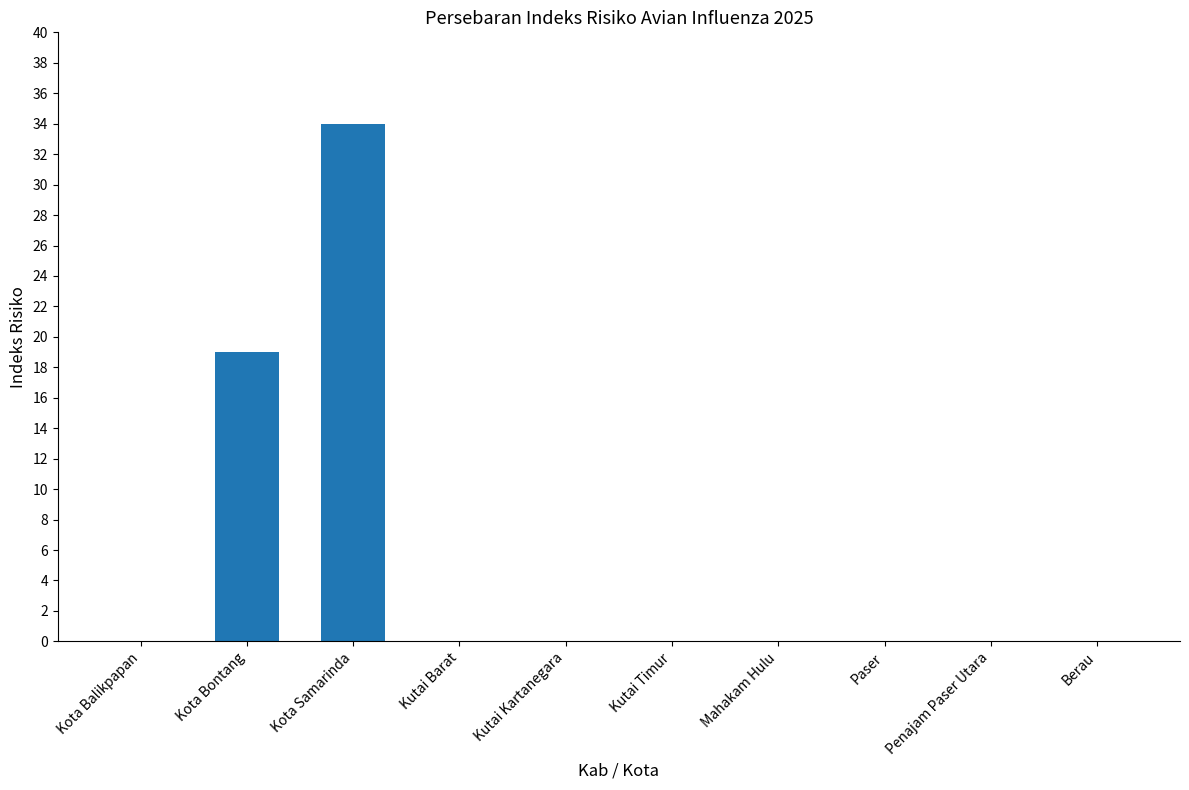

How many series are shown in this chart?

1